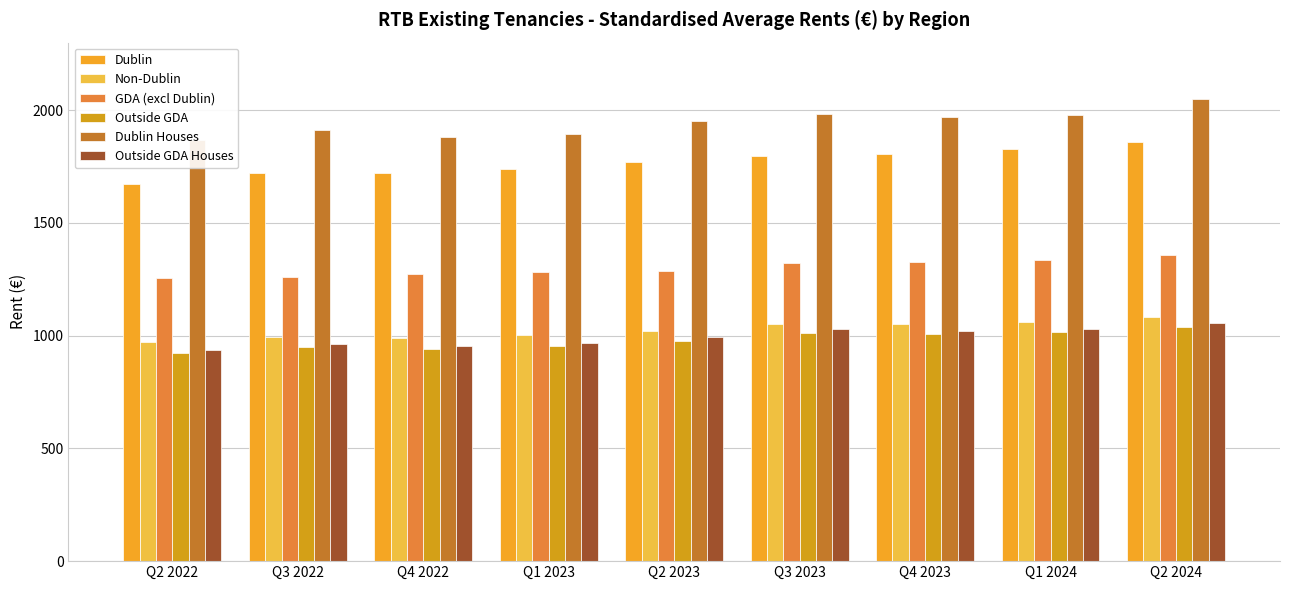

What is the label of the 9th bar from the left?

Q2 2024